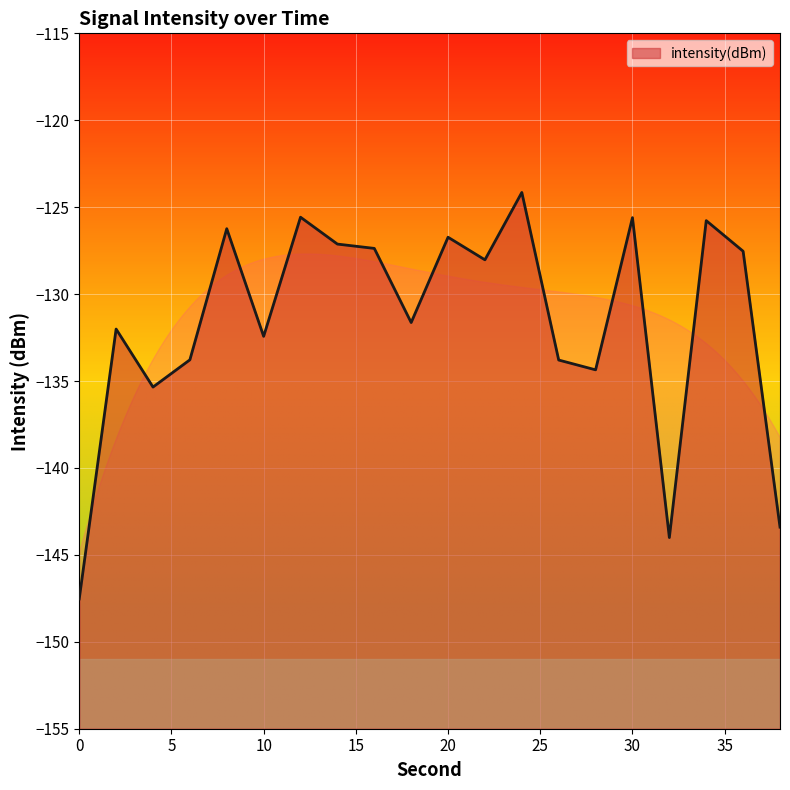

The value at 30 is -125.6. True or false?

True